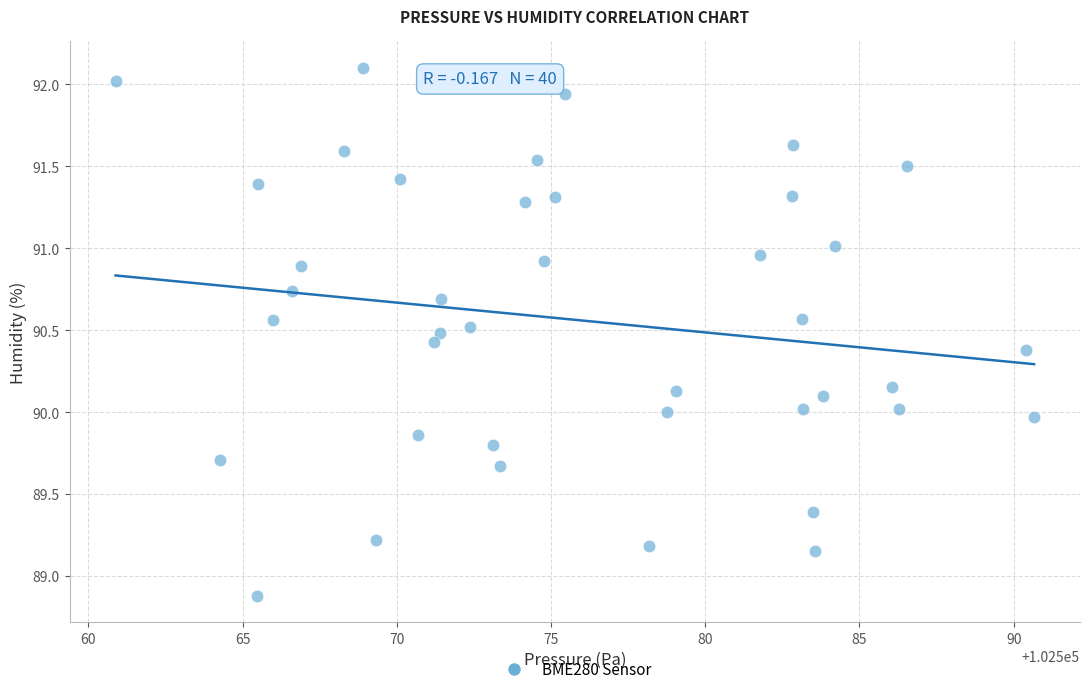

What is the range of X values (max minus min)?

29.8